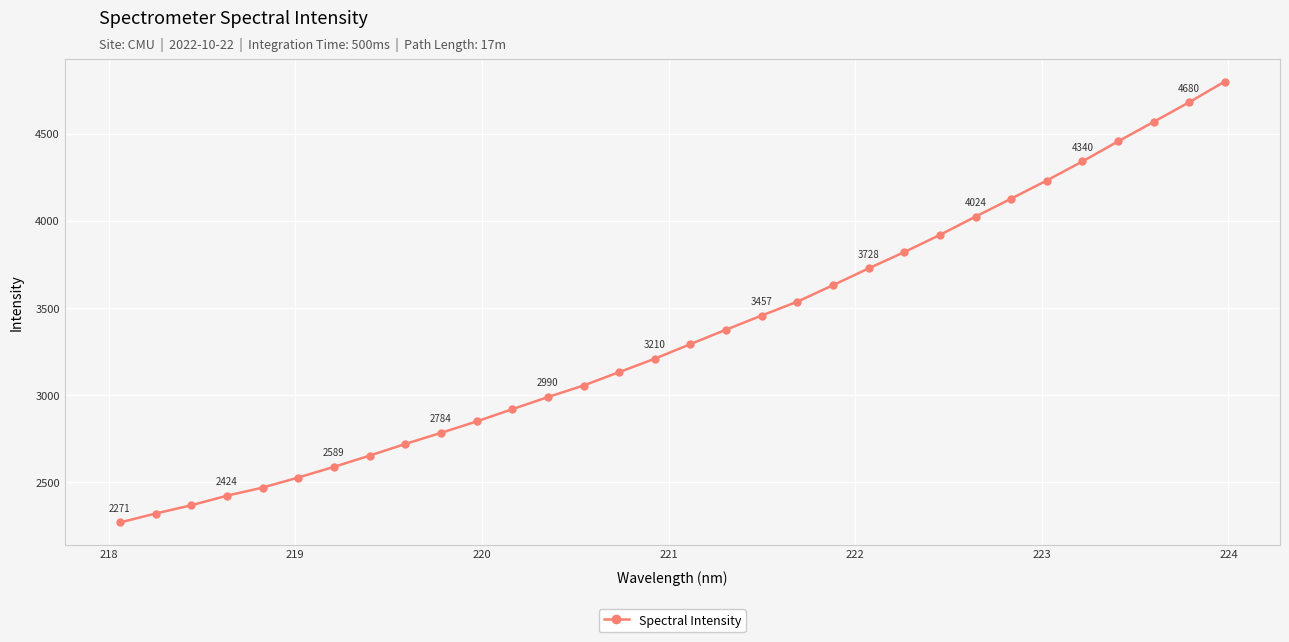

What is the maximum value shown in the chart?

4798.7